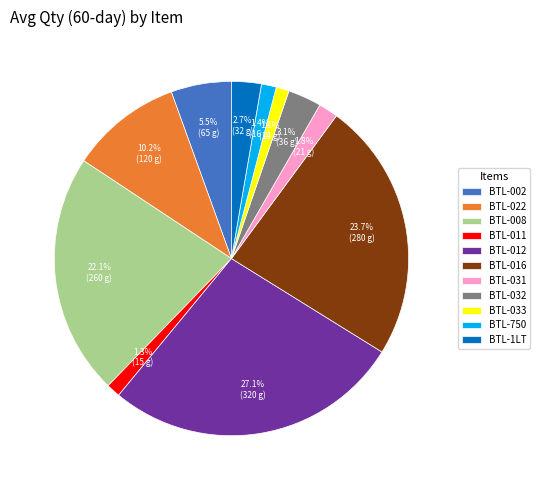

Does BTL-031 account for over 50% of the chart?

No